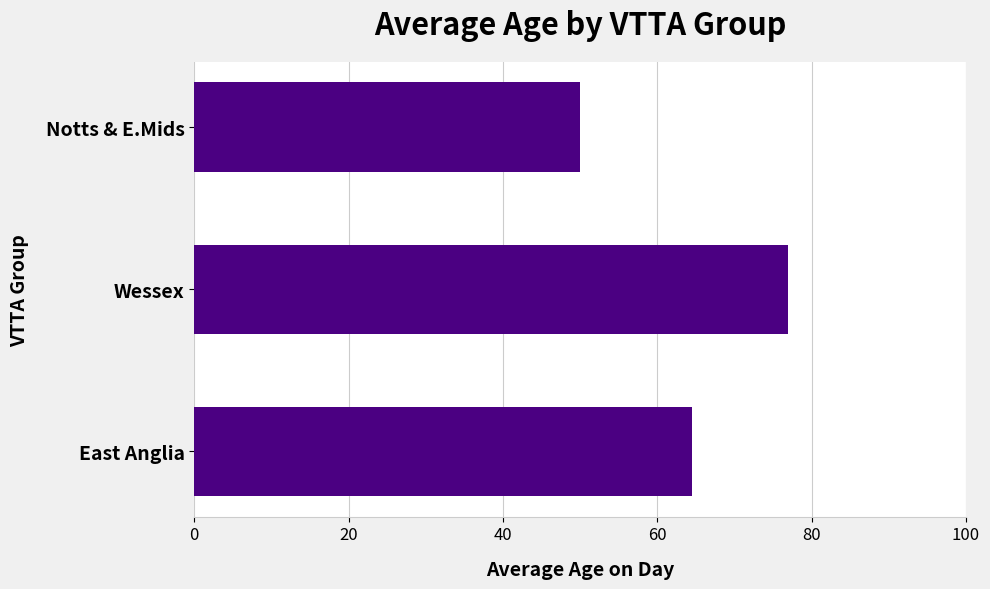

Which category has the lowest value across all series?

Notts & E.Mids